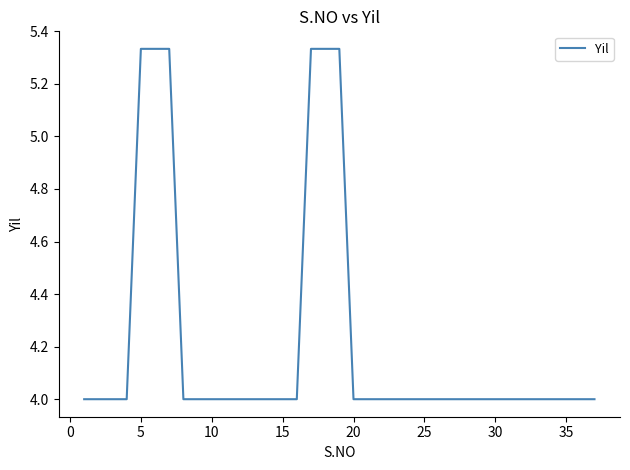

What is the smallest value displayed?

4.0